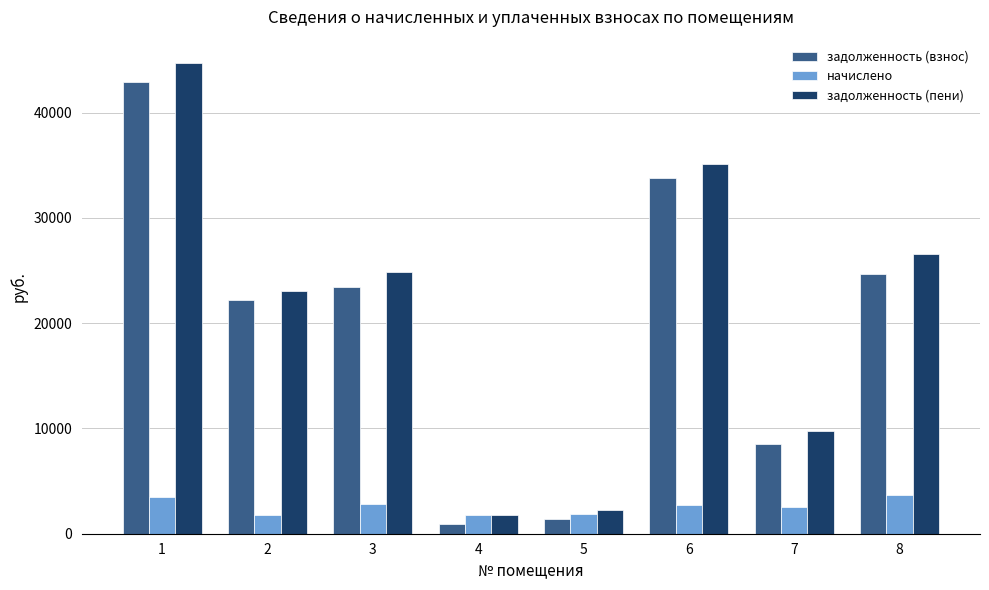

What is the difference between the задолженность (взнос) values at 7 and 3?

14937.2